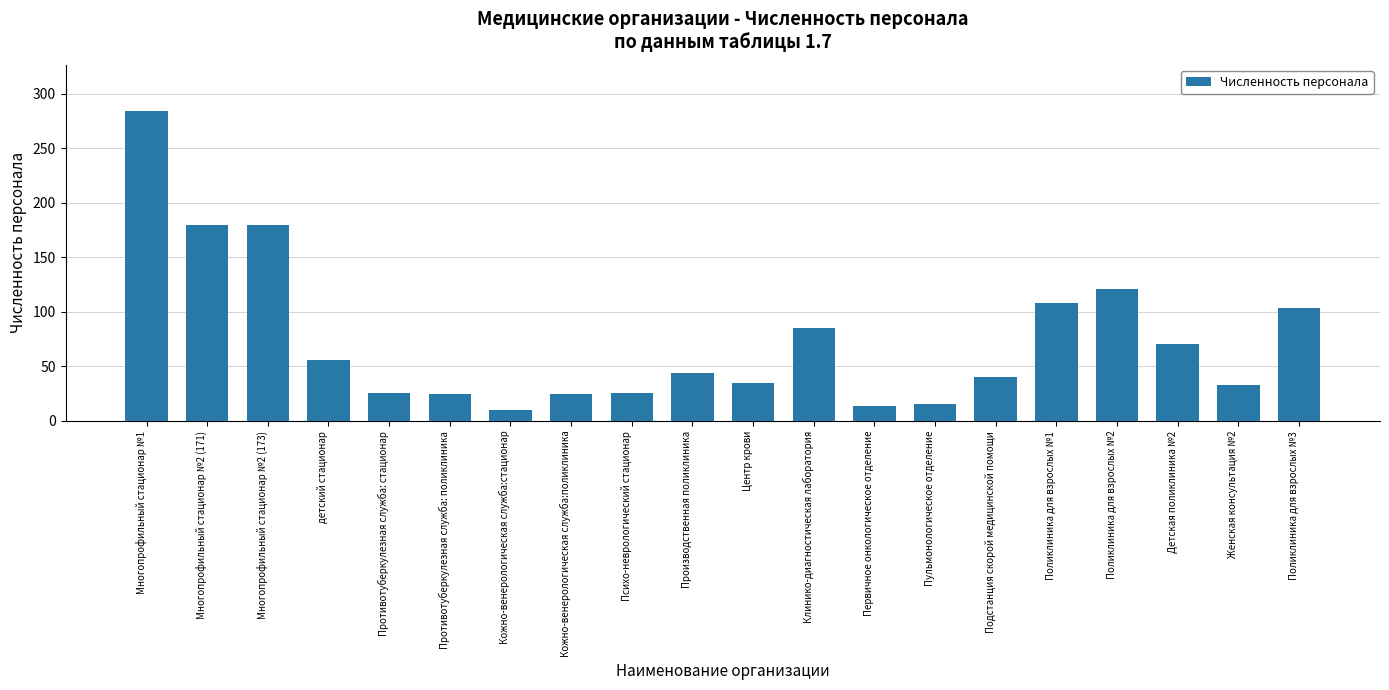

What is the smallest value displayed?

10